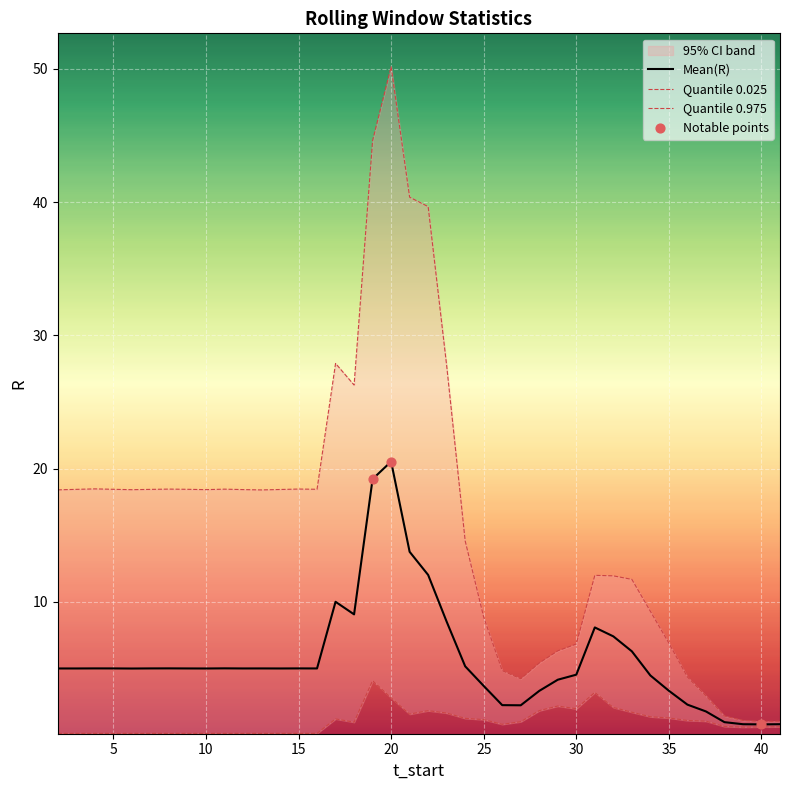

Is the value of Quantile.0.025(R) at 41 greater than the value of Quantile.0.975(R) at 3?

No